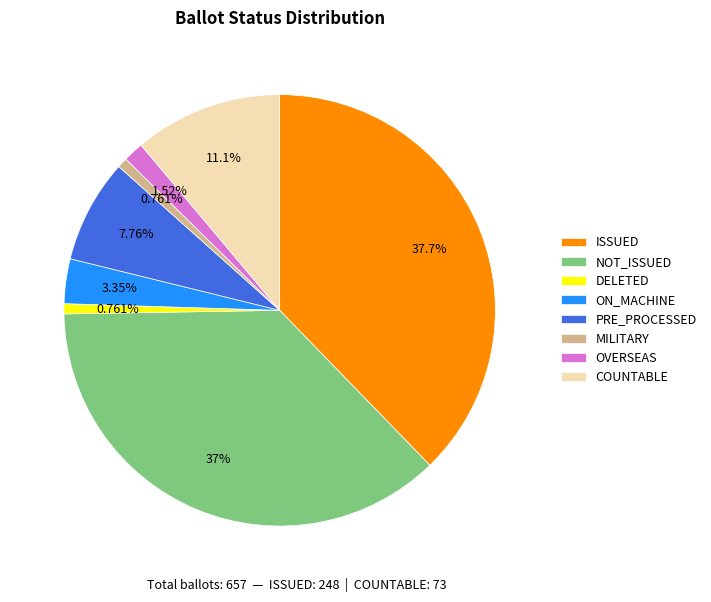

What is the ratio of the value at NOT_ISSUED to the value at OVERSEAS?

24.3